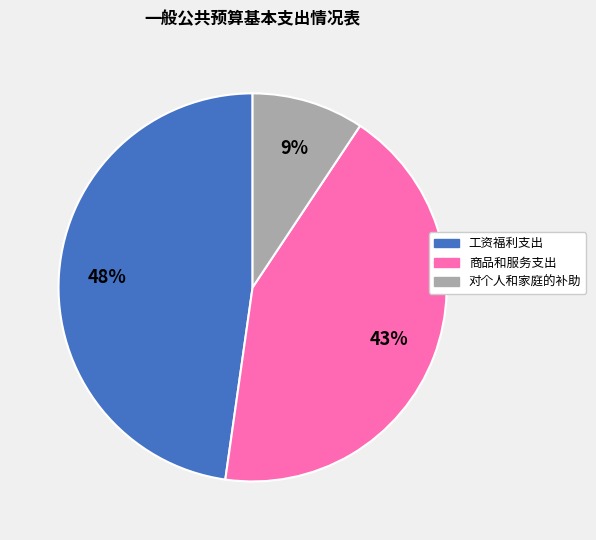

The 对个人和家庭的补助 slice represents 9% of the pie. True or false?

True